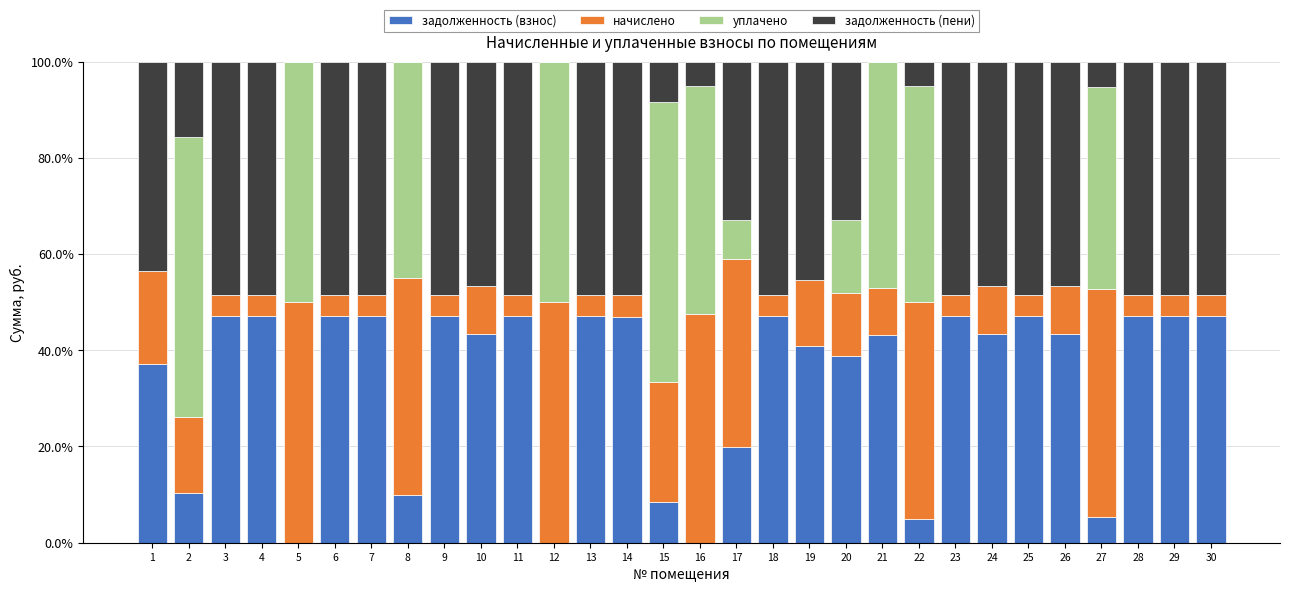

Where is задолженность (взнос) nearest to the value 23?

17